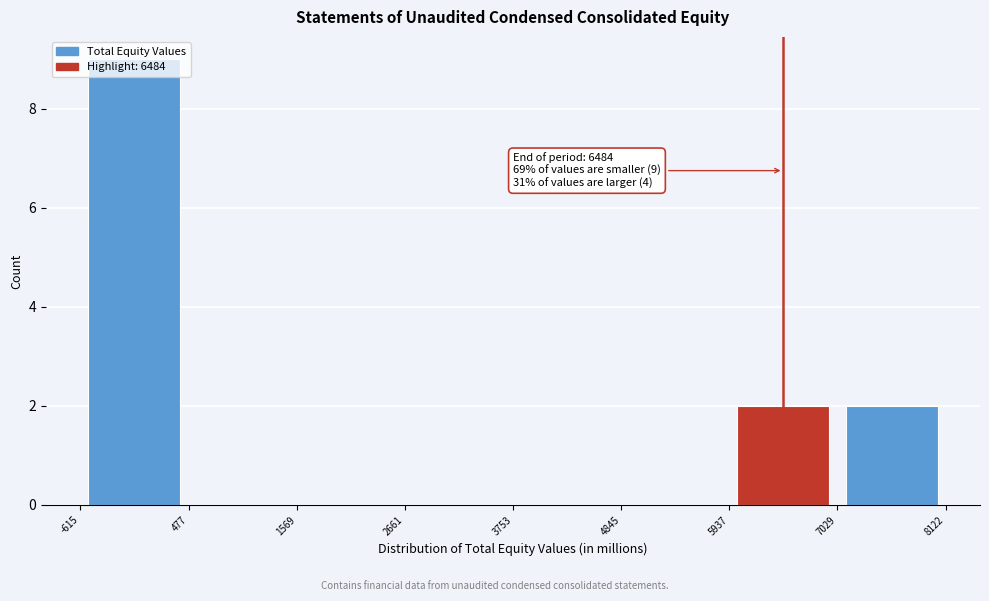

Over which range of the x-axis is the bar tallest?

-615 to 477